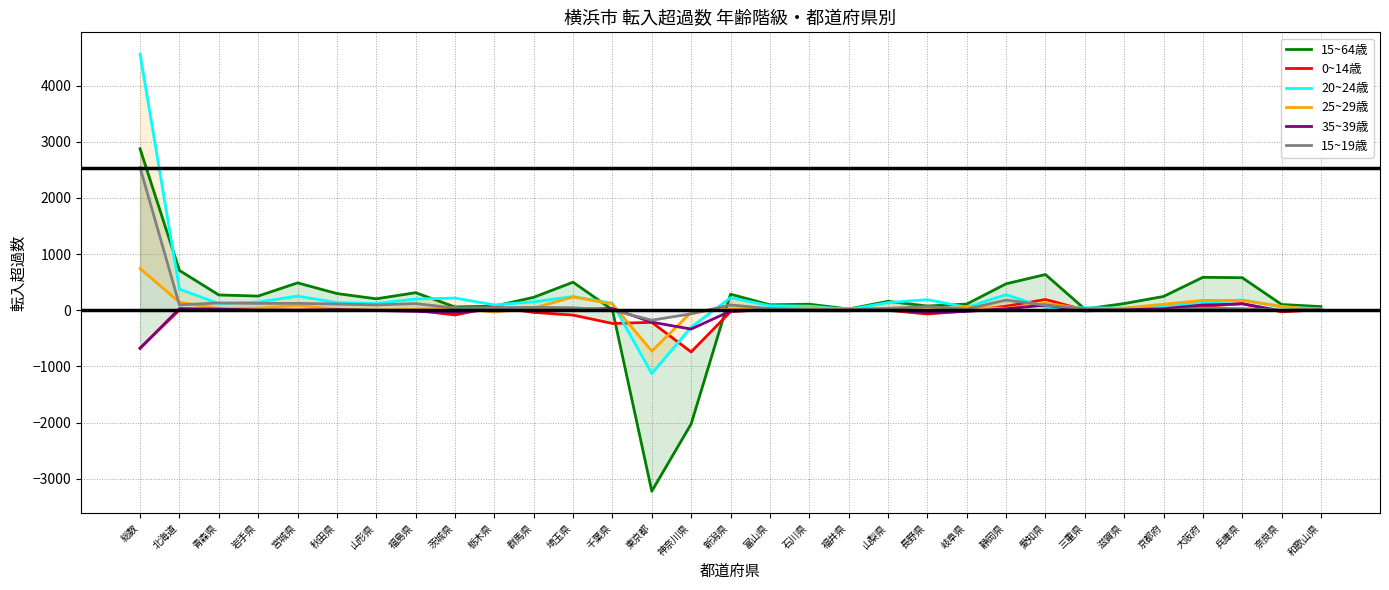

What is the total value across all series at 石川県?

237